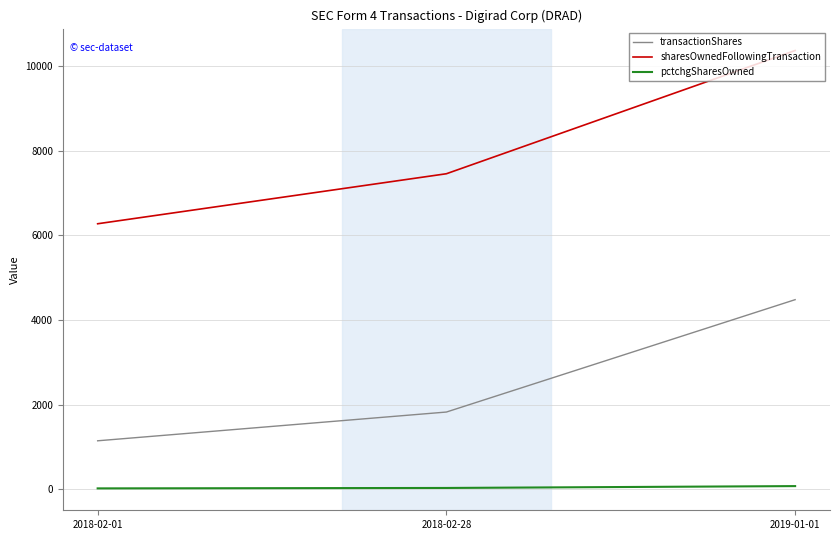

What is the sum of the pctchgSharesOwned values at 2018-02-28 and 2019-01-01?

108